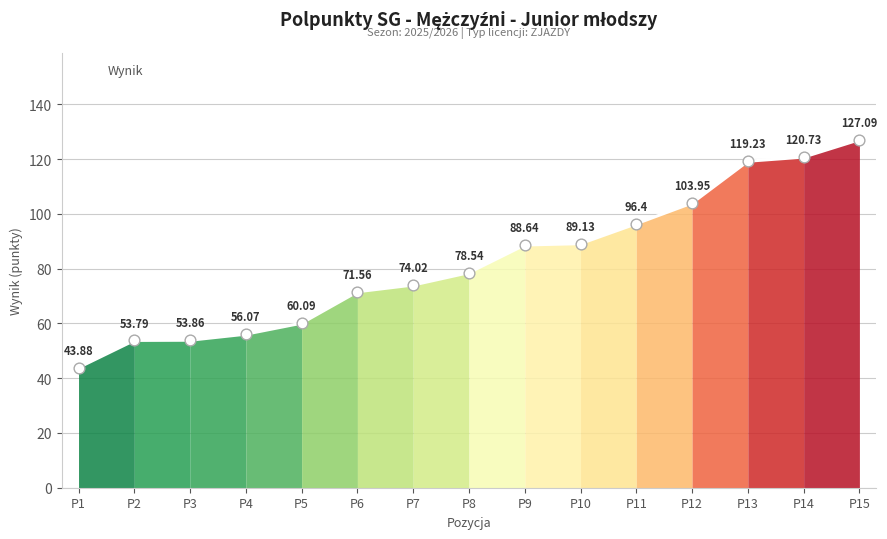

Between P15 and P2, which is larger?

P15